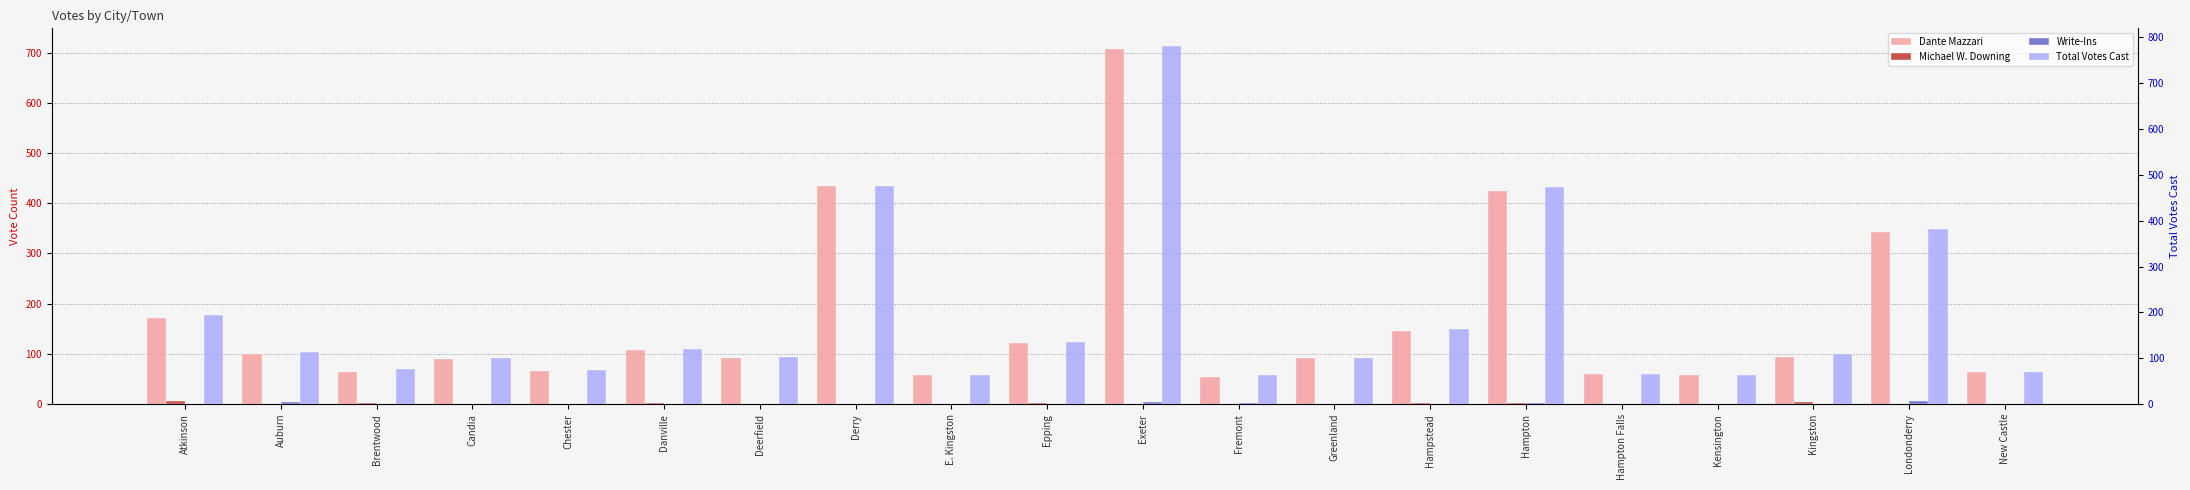

What position from the right is Epping?

11